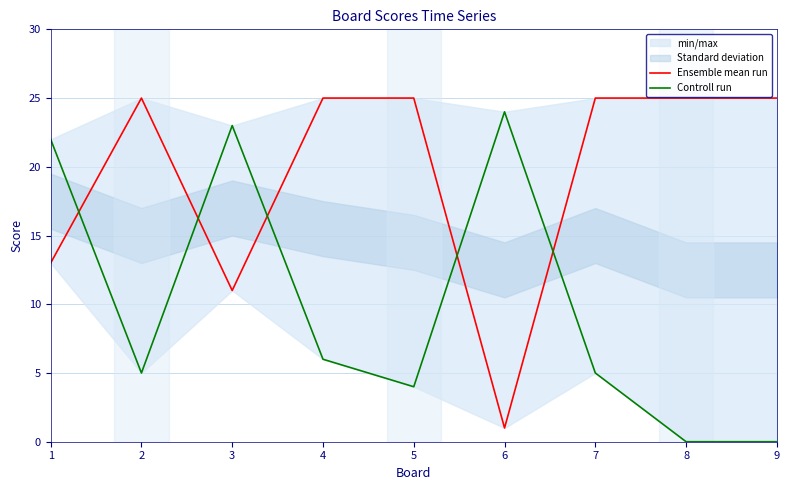

What is the value of the Controll run point at the 1st from the left?

22